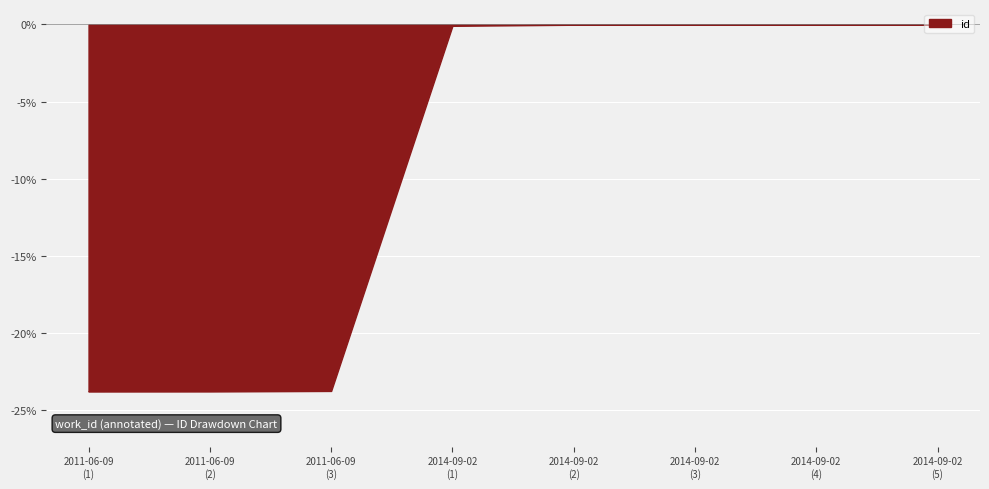

What is the difference between the maximum and minimum values?

23.8